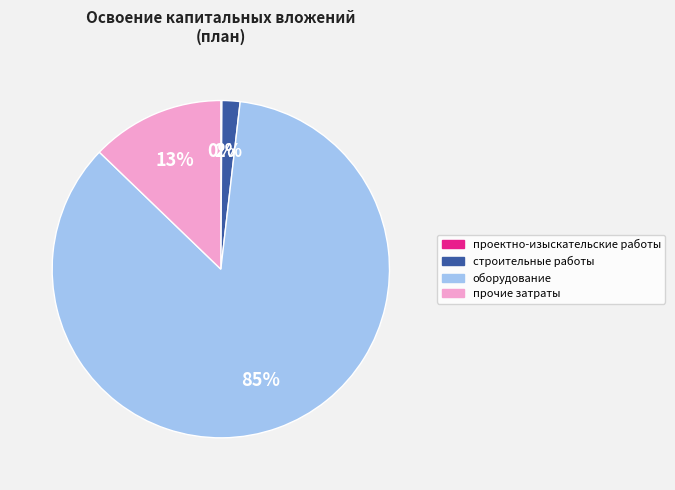

True or false: строительные работы accounts for 2% of the total.

True